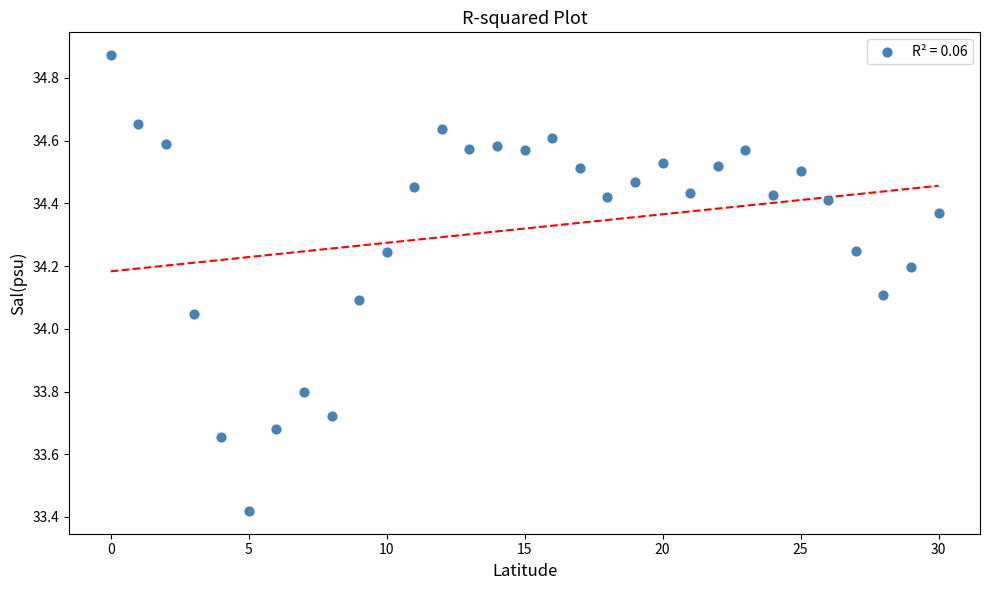

What is the range of Y values (max minus min)?

1.5